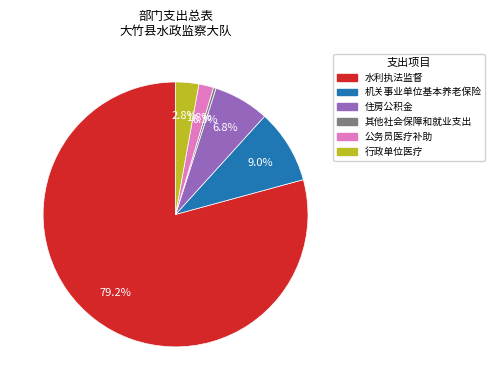

To the nearest percent, what is the average slice percentage?

17%